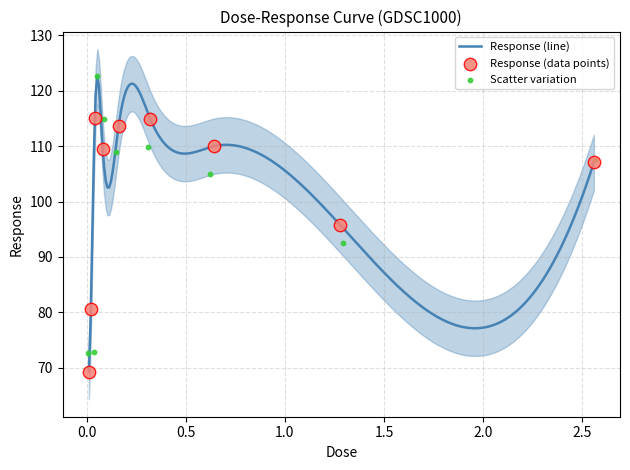

Between 0.16 and 0.02, which is larger?

0.16